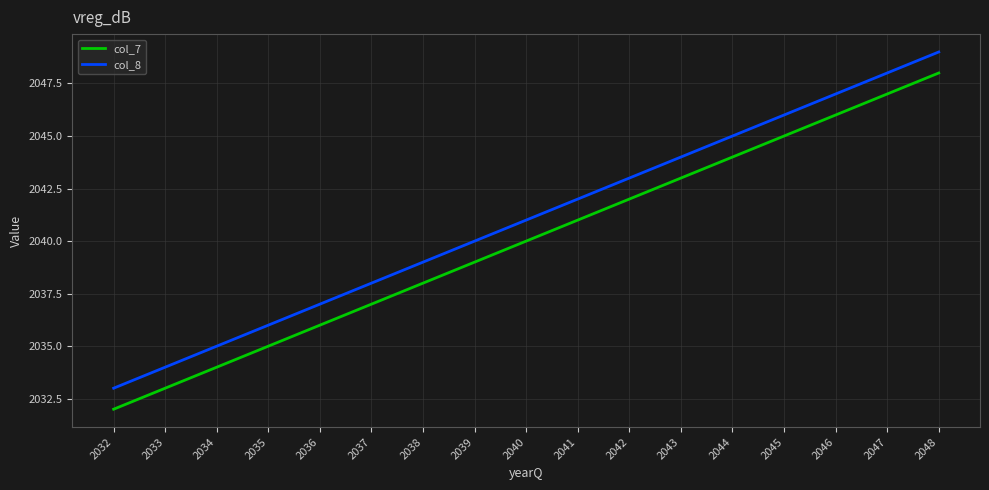

At which label is col_7 closest to 2040?

2040